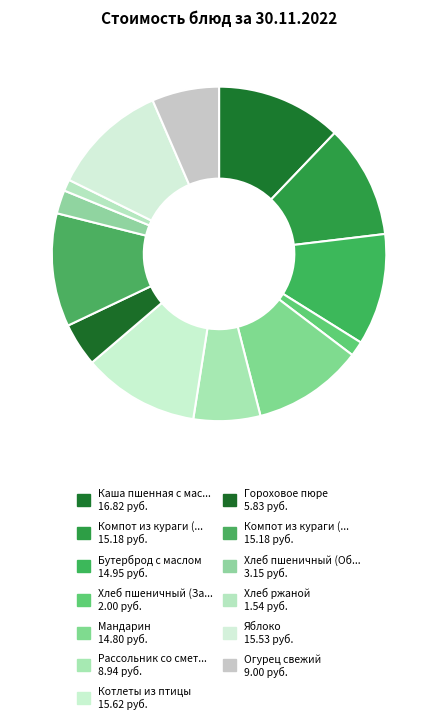

How many segments does this pie chart have?

13